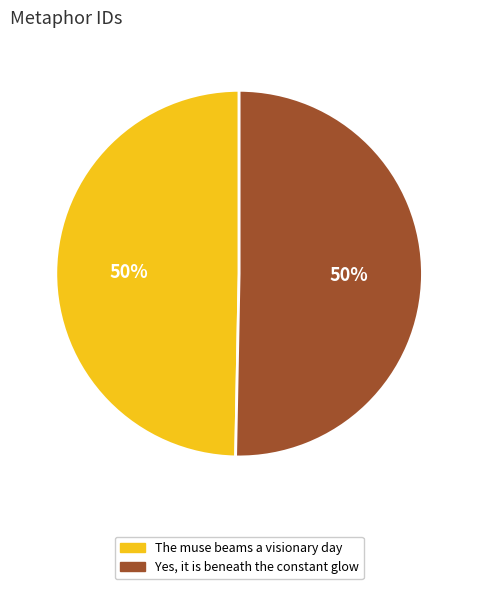

Do The muse beams a visionary day and Yes, it is beneath the constant glow together represent more than half of the pie?

Yes